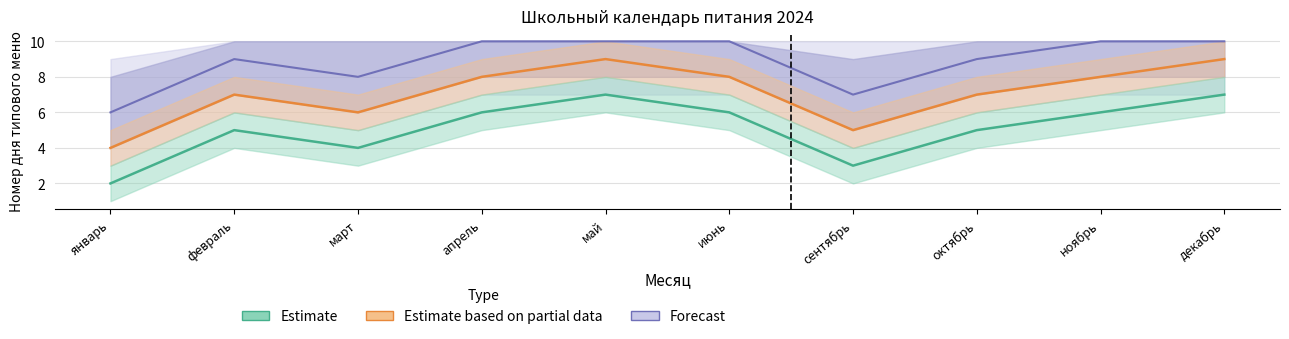

Where is the first local minimum for Forecast?

март